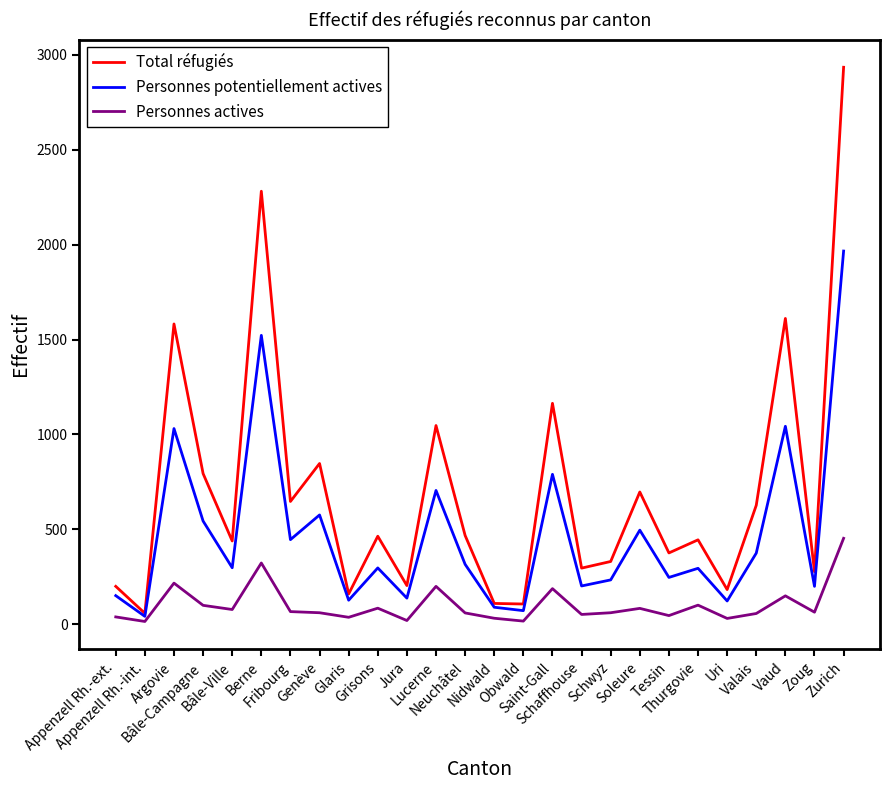

What is the difference between the Total réfugiés values at Valais and Bâle-Campagne?

167